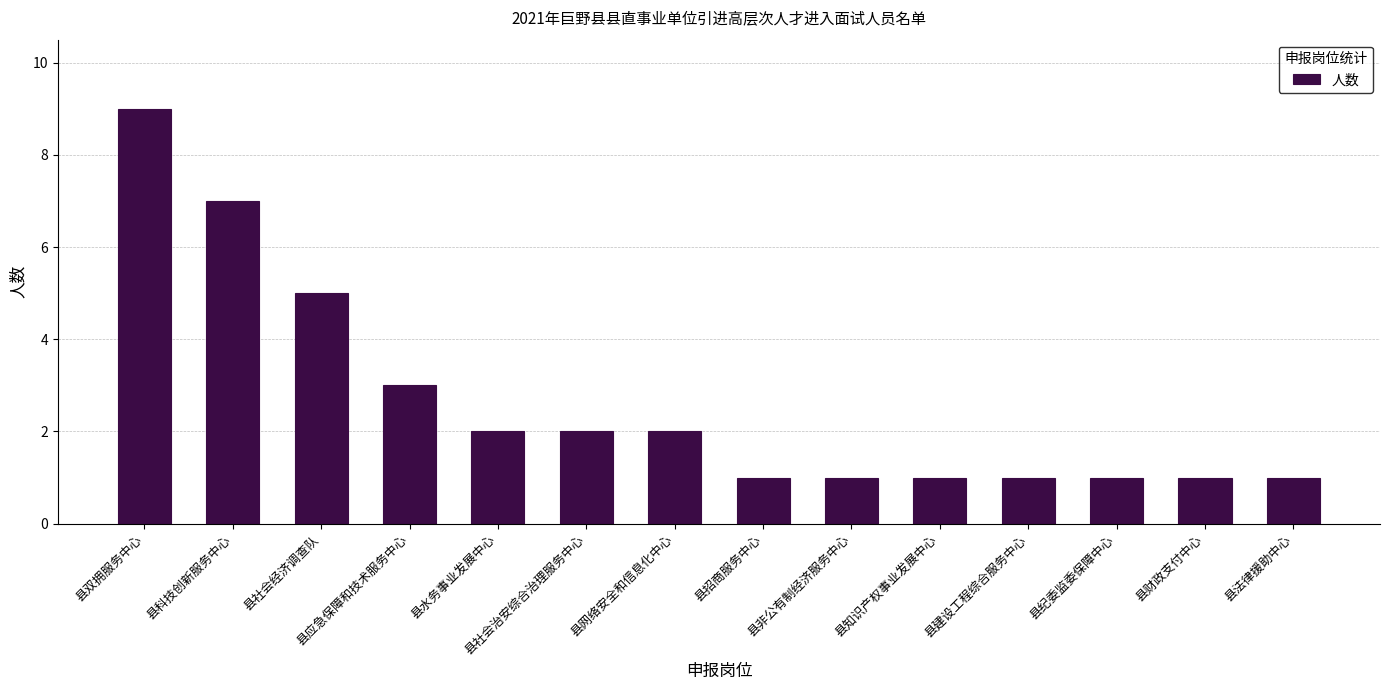

What is the value of the 14th bar from the left?

1